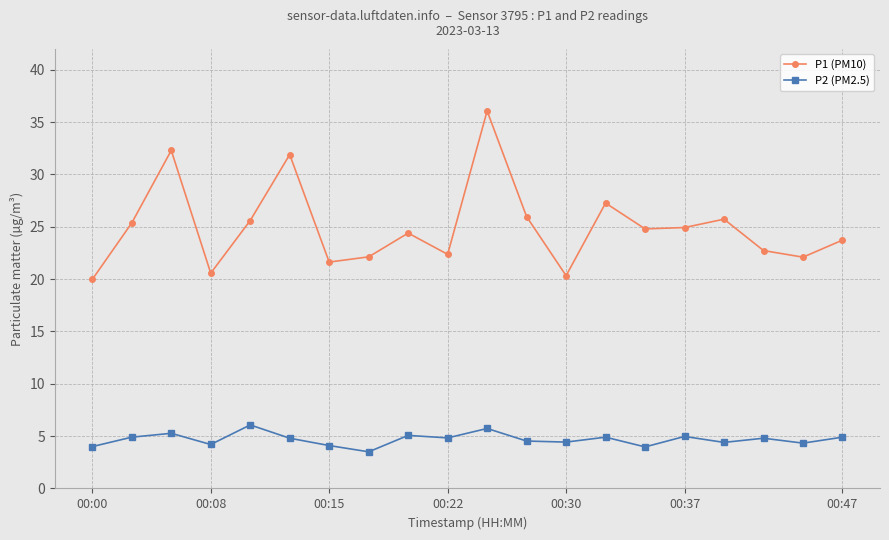

True or false: P1 (PM10) has more than 0 interior local peaks.

True